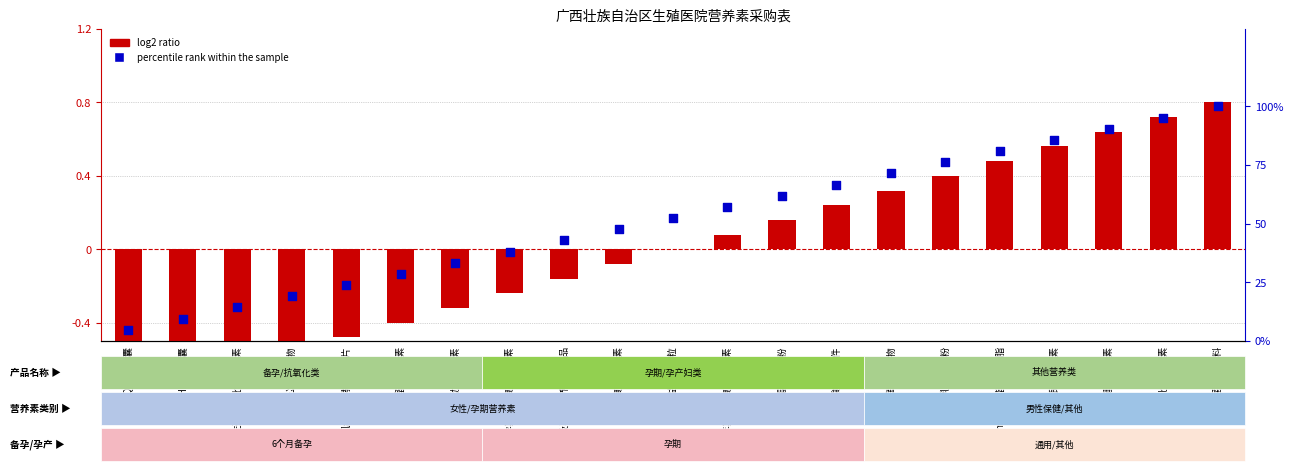

Is the value of log2 ratio at 玑纯豇豆酵母复合片 greater than the value of percentile rank within the sample at 玑纯豇豆酵母复合片?

No